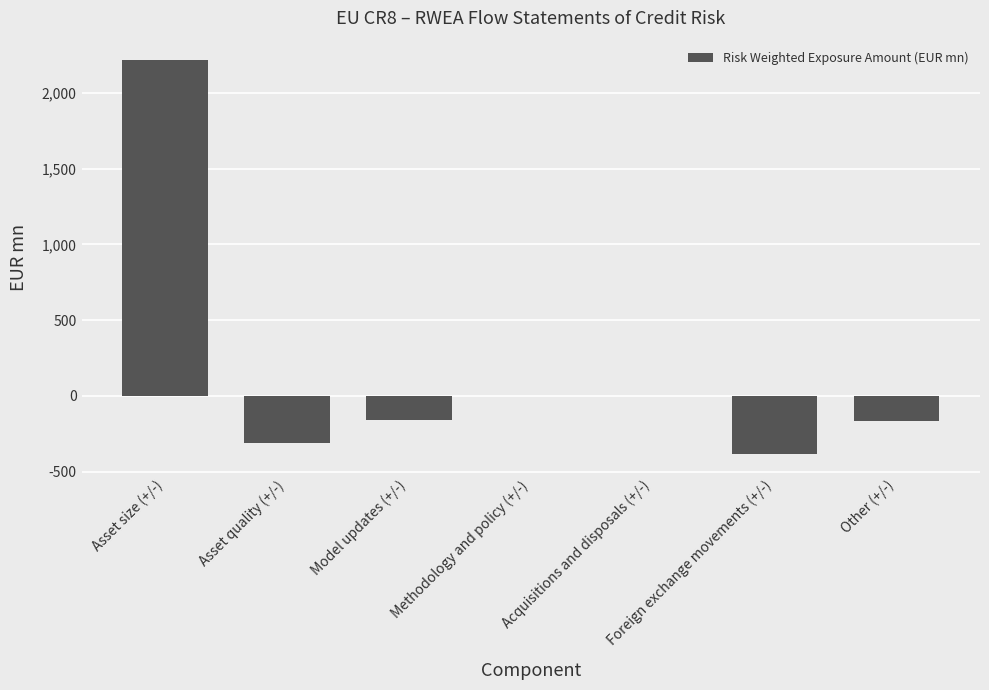

What is the approximate value at Model updates (+/-)?

-162.7